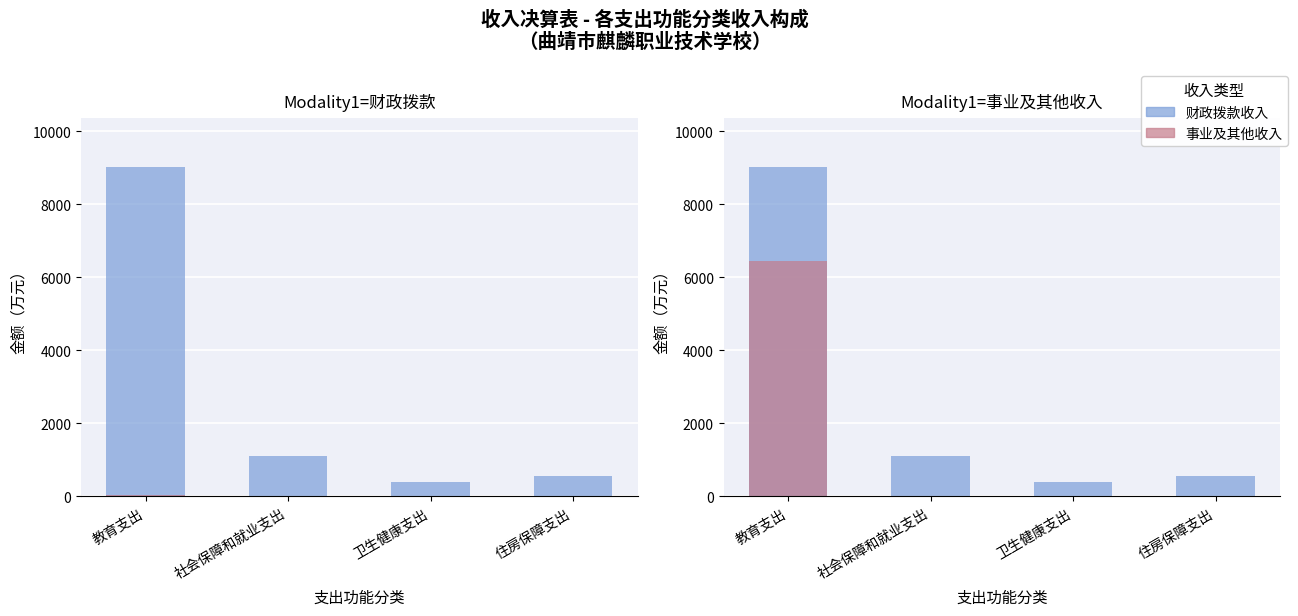

What is the spread (max minus min) of values at 卫生健康支出?

405.1